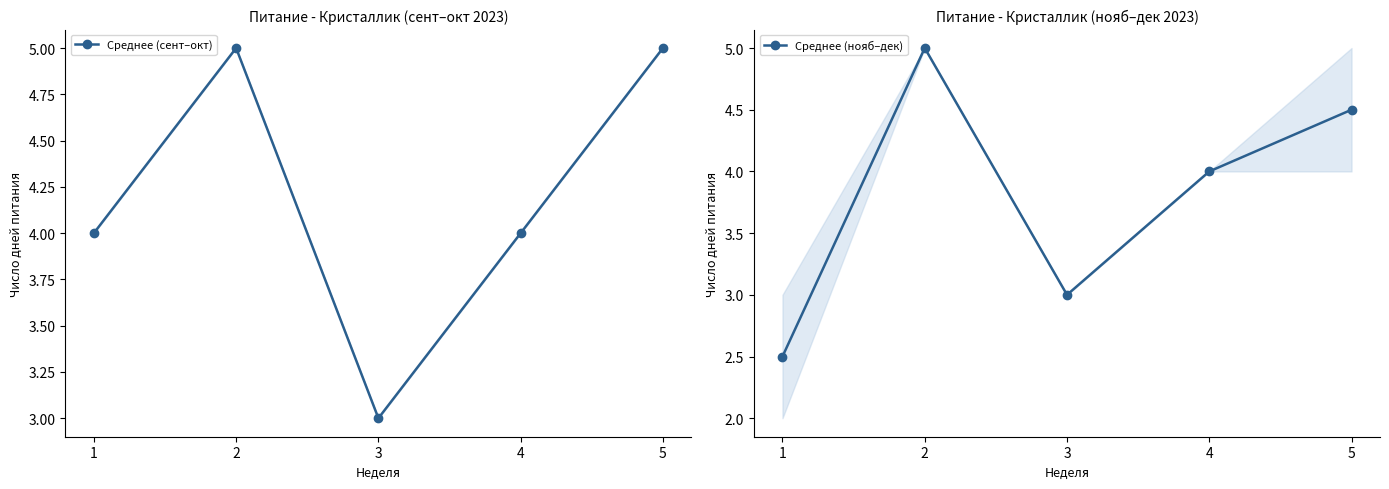

At which category is the sum across all series the highest?

2